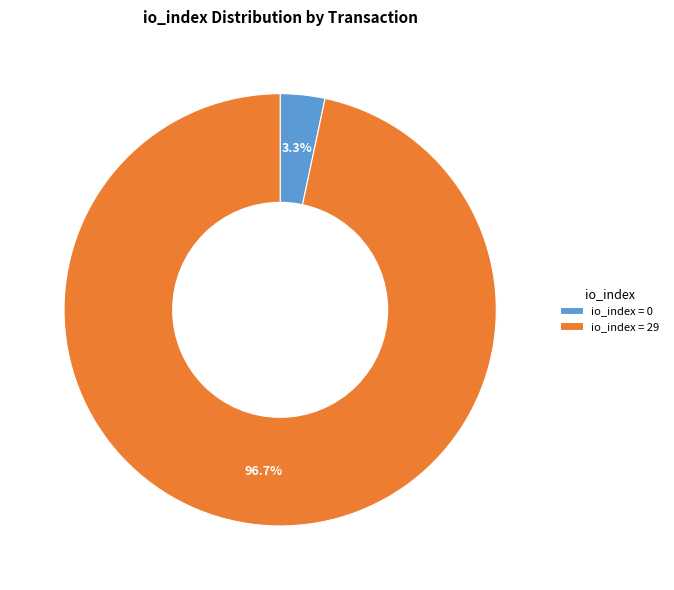

How many slices are in this pie chart?

2